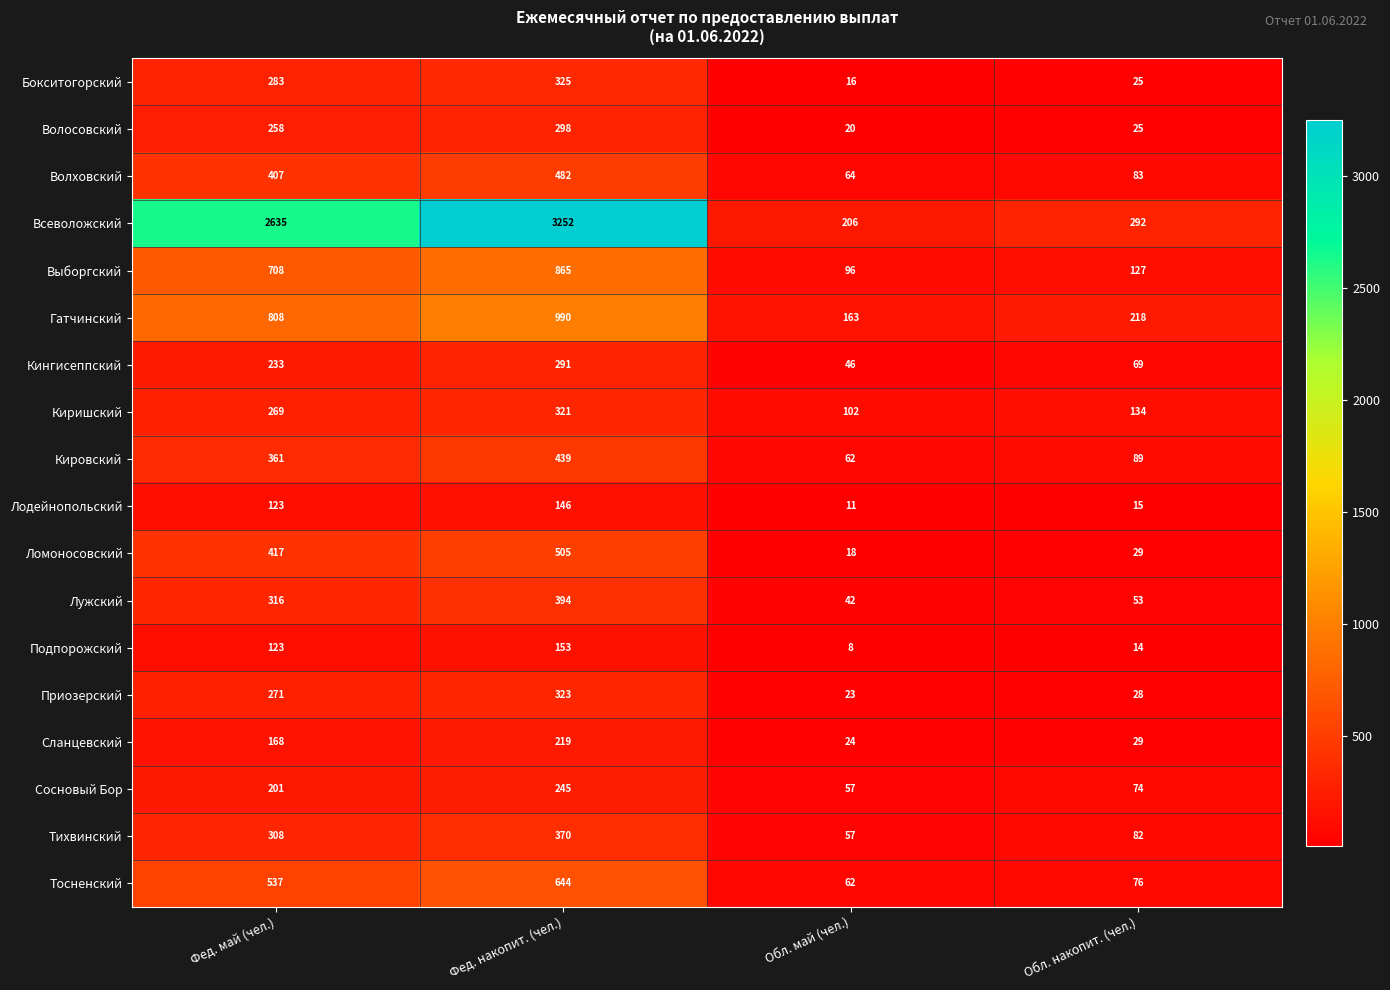

What is the minimum value for Всеволожский?

206